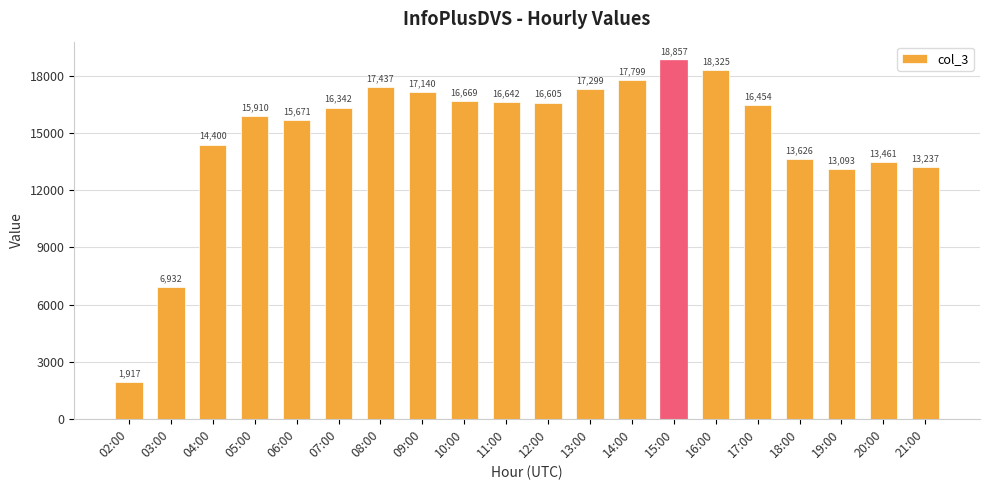

The chart shows a value of 14400 at 04:00. True or false?

True